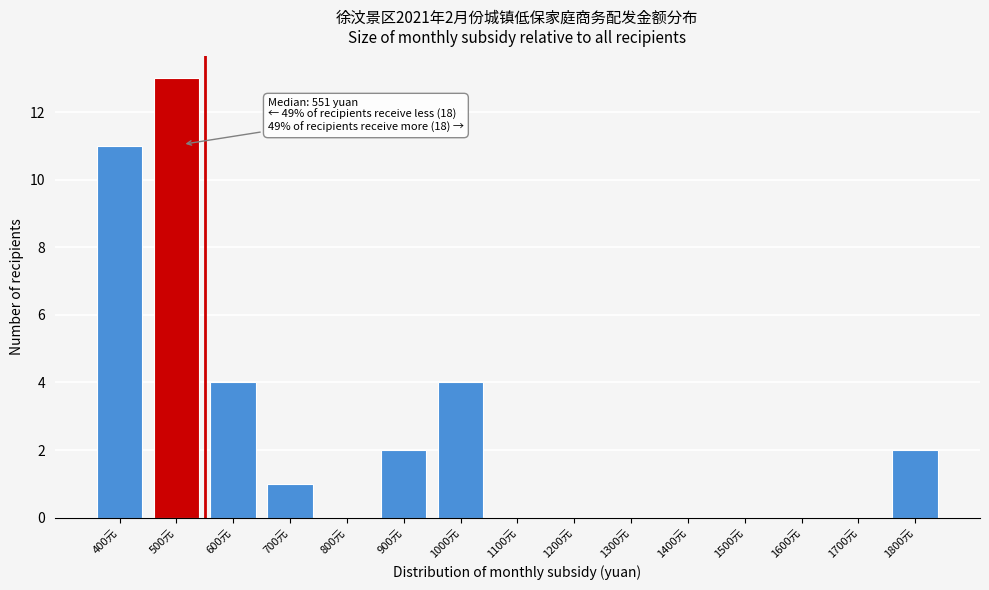

Reading left to right, list all the values displayed in this chart.

400元=11	500元=13	600元=4	700元=1	800元=0	900元=2	1000元=4	1100元=0	1200元=0	1300元=0	1400元=0	1500元=0	1600元=0	1700元=0	1800元=2